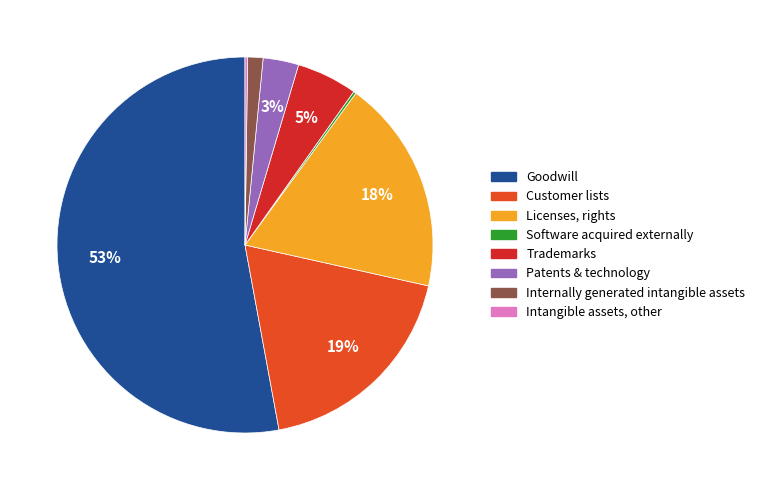

What is the largest slice in the pie chart?

Goodwill